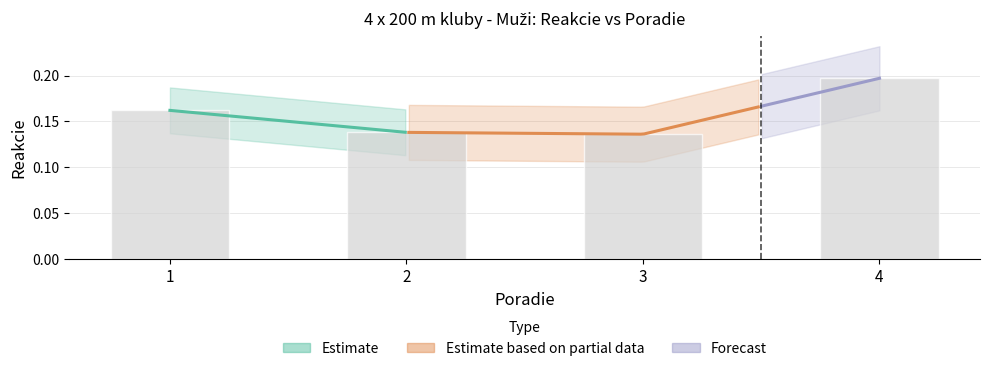

The value at 1 is 0.2. True or false?

True